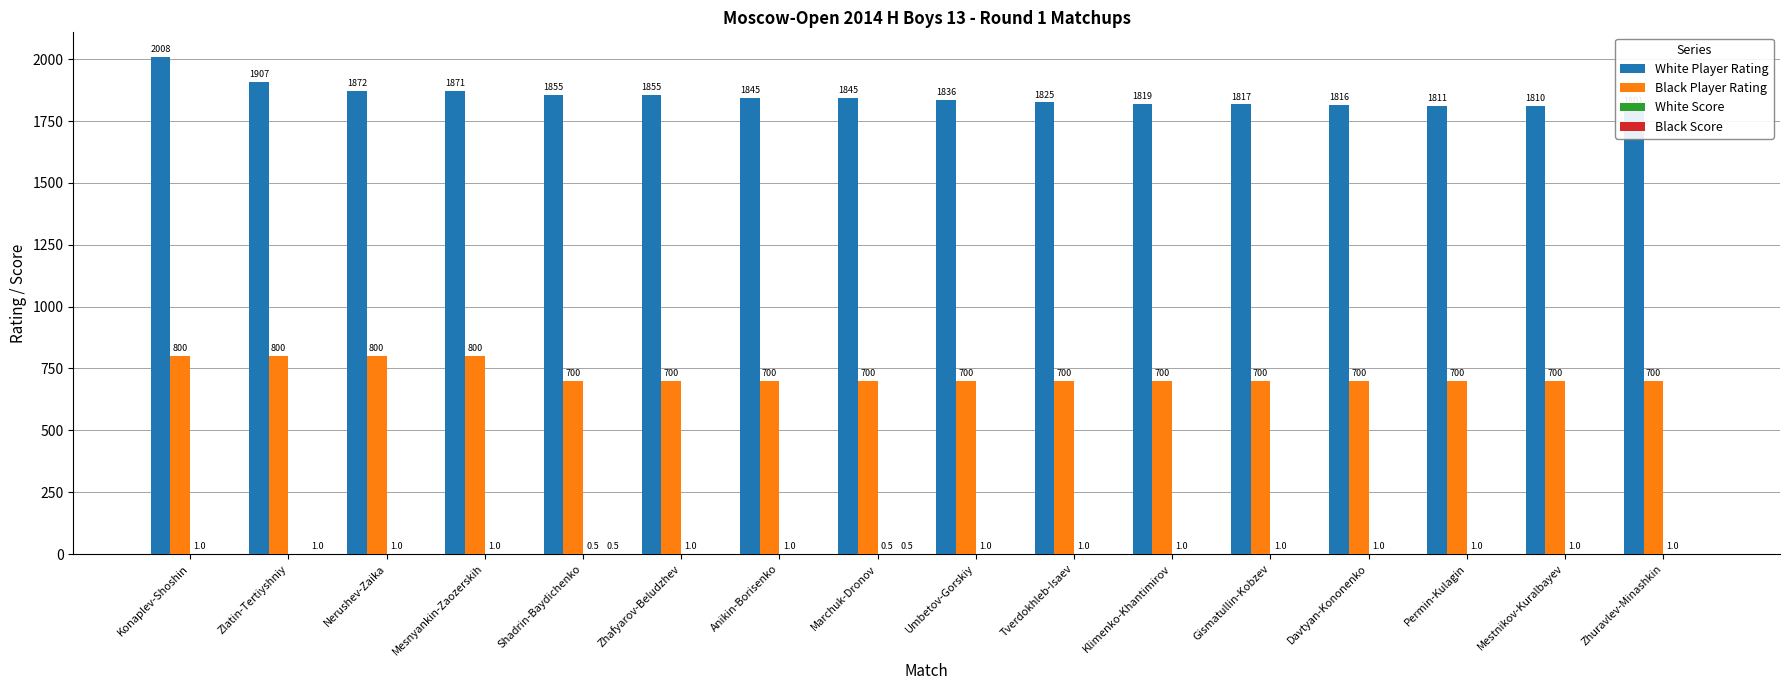

What is the total value across all series at Marchuk-Dronov?

2546.0